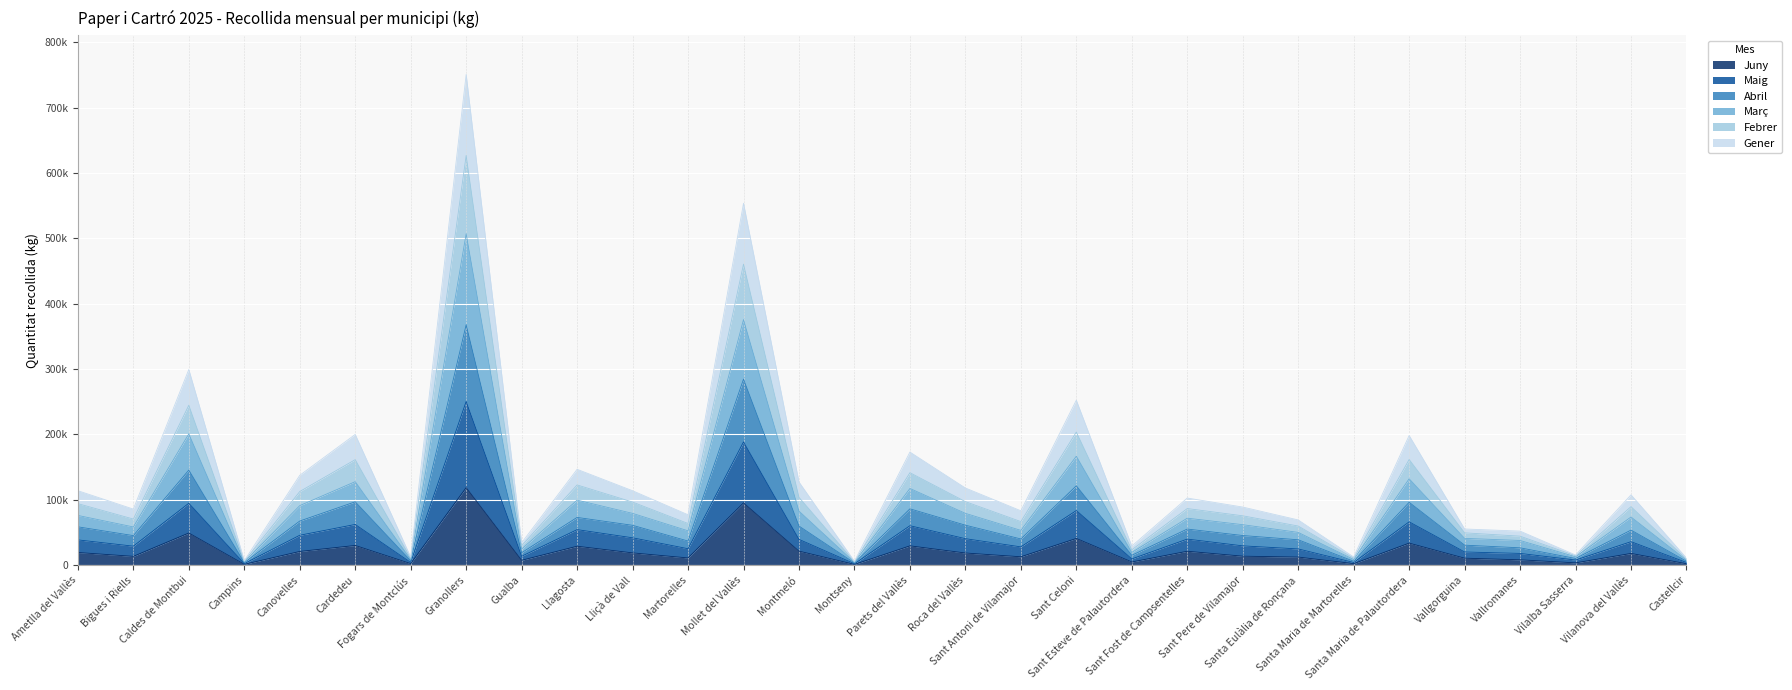

What are all the series names shown in the legend?

Juny, Maig, Abril, Març, Febrer, Gener